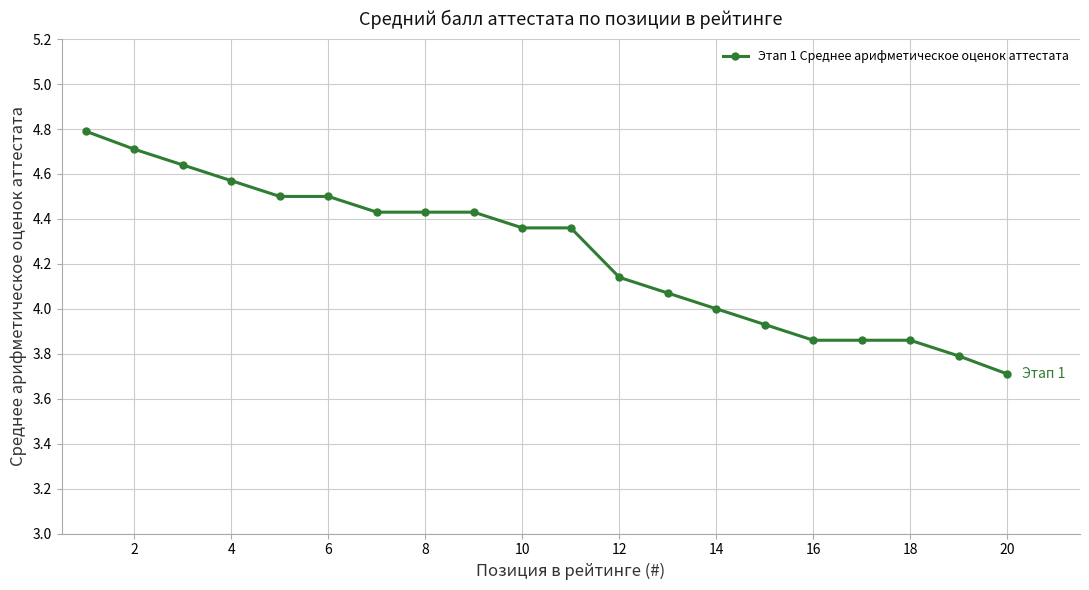

What is the difference between the maximum and second lowest values?

1.0